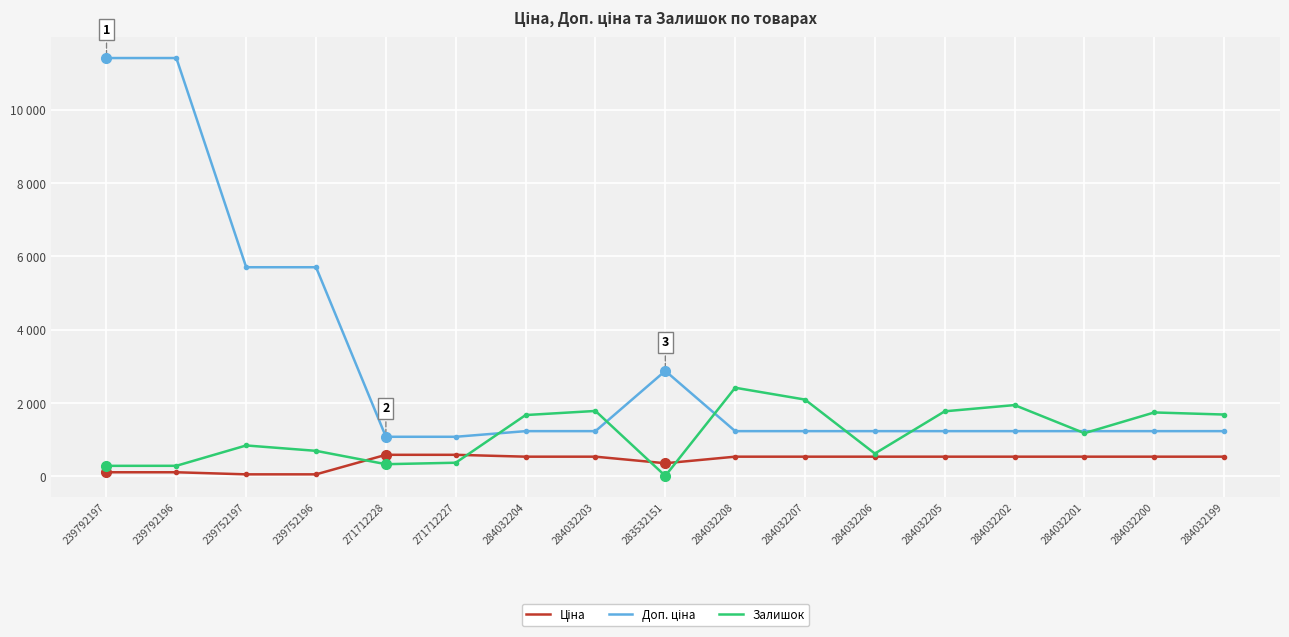

Rank the series by their maximum value, from lowest to highest.

Ціна, Залишок, Доп. ціна